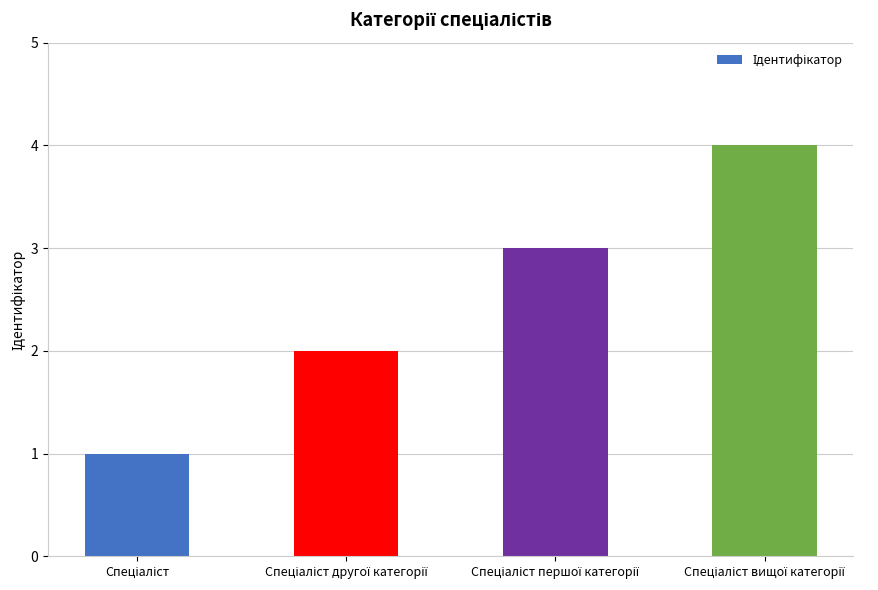

What is the difference between the maximum and minimum values?

3